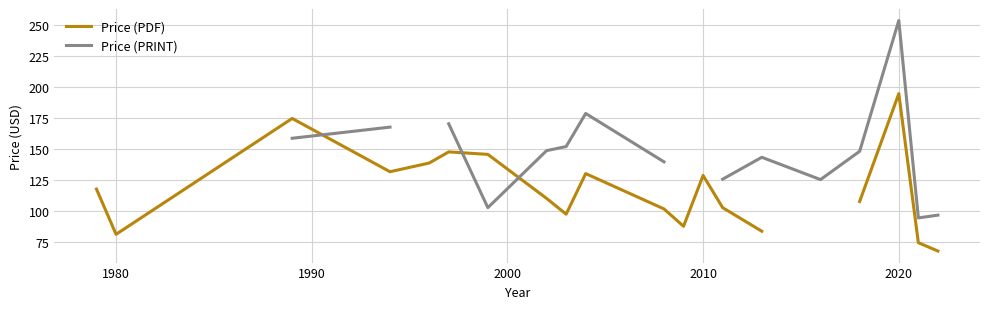

True or false: Price (PDF) and Price (PRINT) intersect in this chart.

True